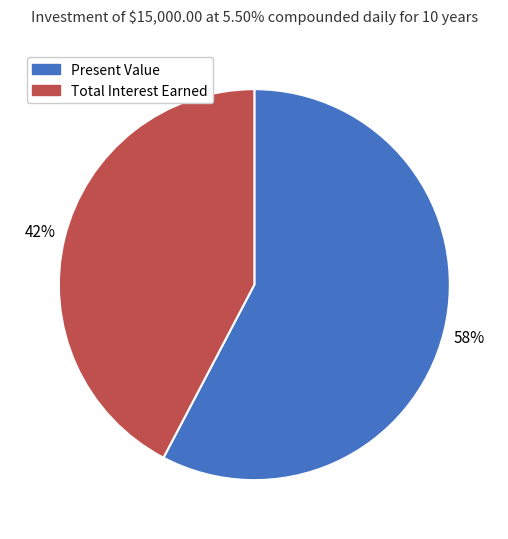

What is the largest slice in the pie chart?

Present Value